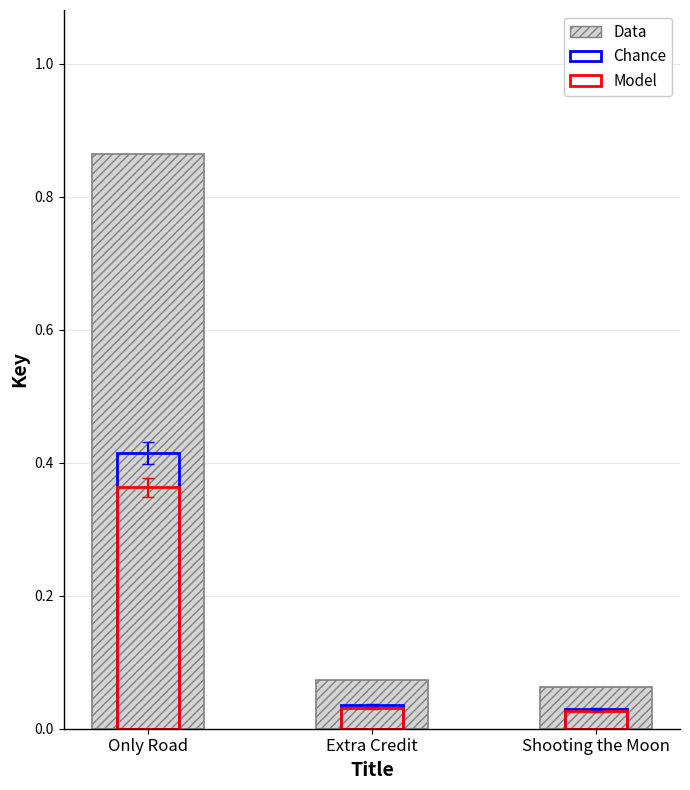

At how many categories does at least one series exceed 0?

3